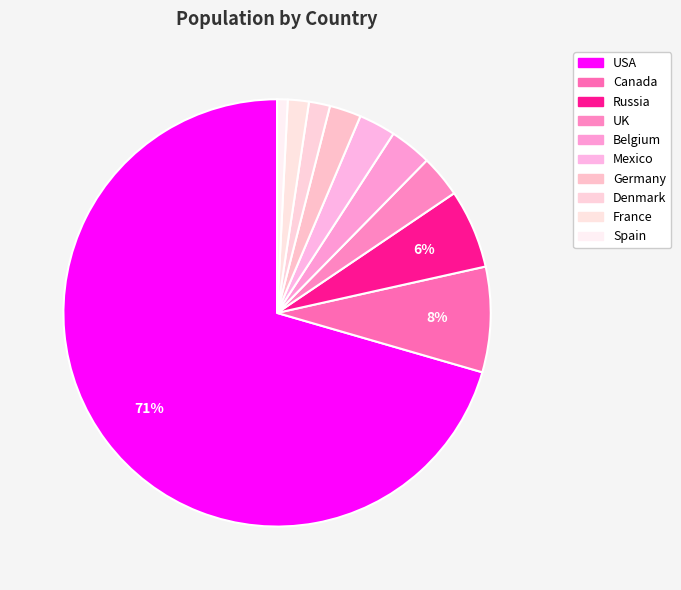

Is there a majority slice in this chart?

Yes